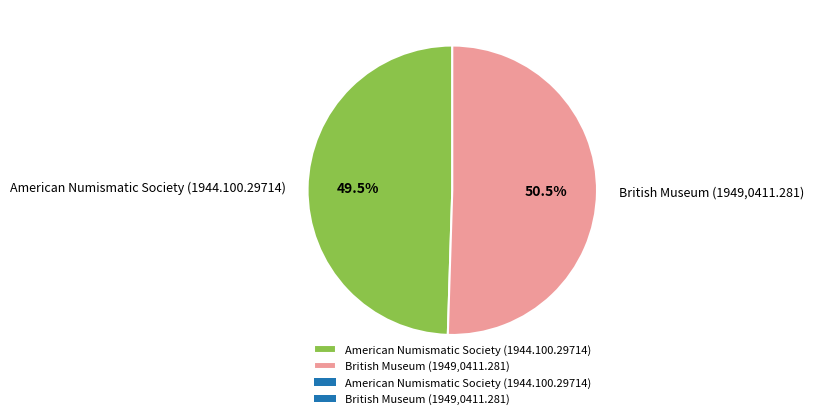

What percentage do British Museum (1949,0411.281) and American Numismatic Society (1944.100.29714) together represent?

100.0%